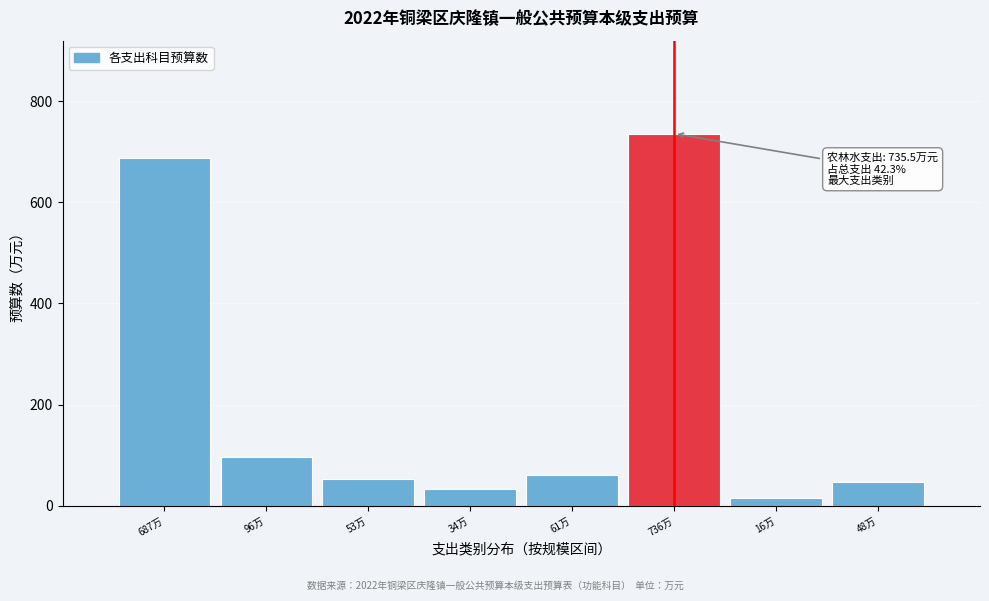

What is the maximum value shown in the chart?

735.5